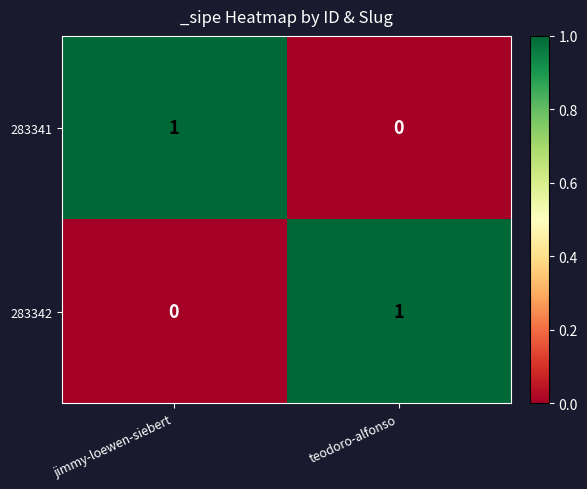

Reading left to right, what are all the values shown in this chart?

283341: 1	0
283342: 0	1